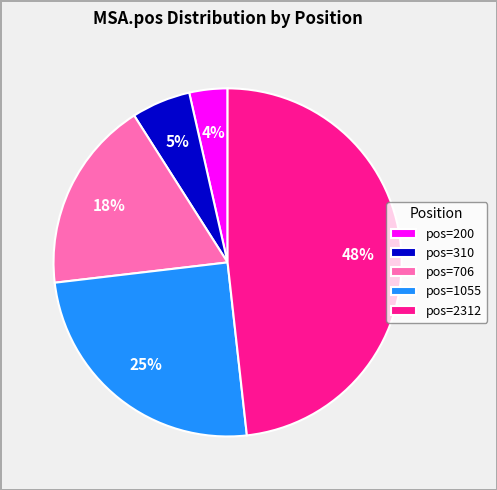

How many slices are in this pie chart?

5